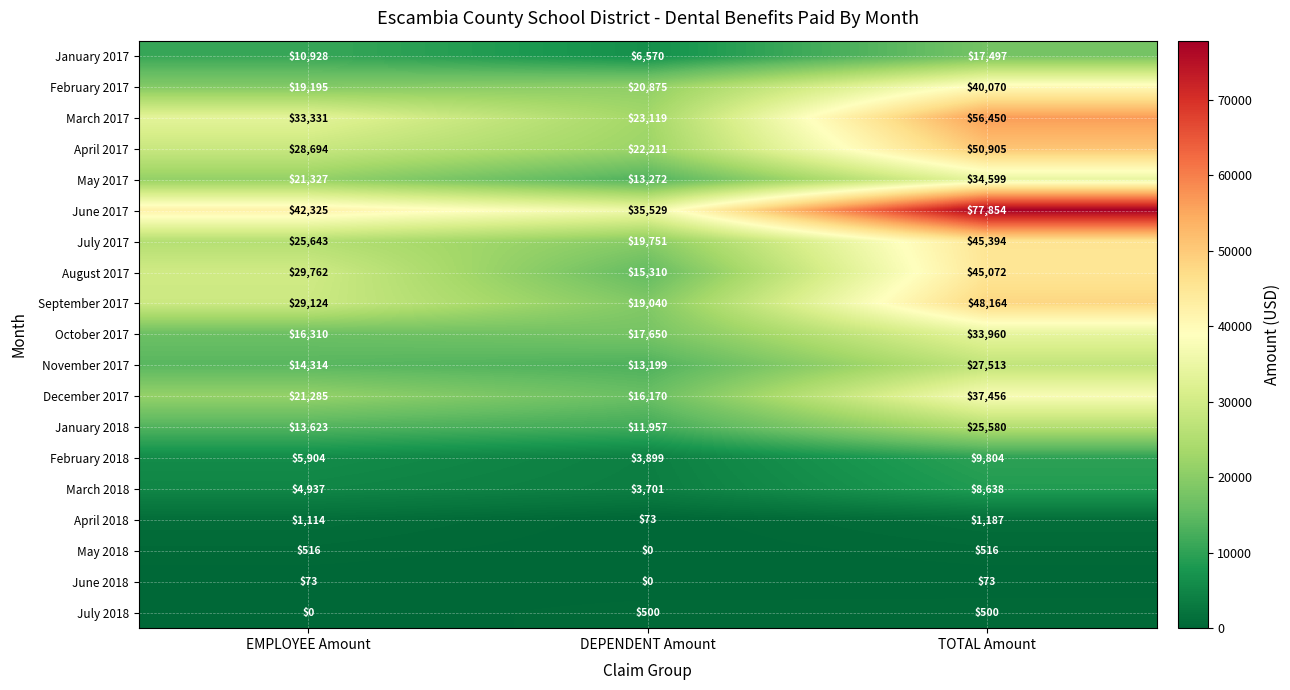

What is the difference between the second highest and minimum values in the April 2018 series?

1041